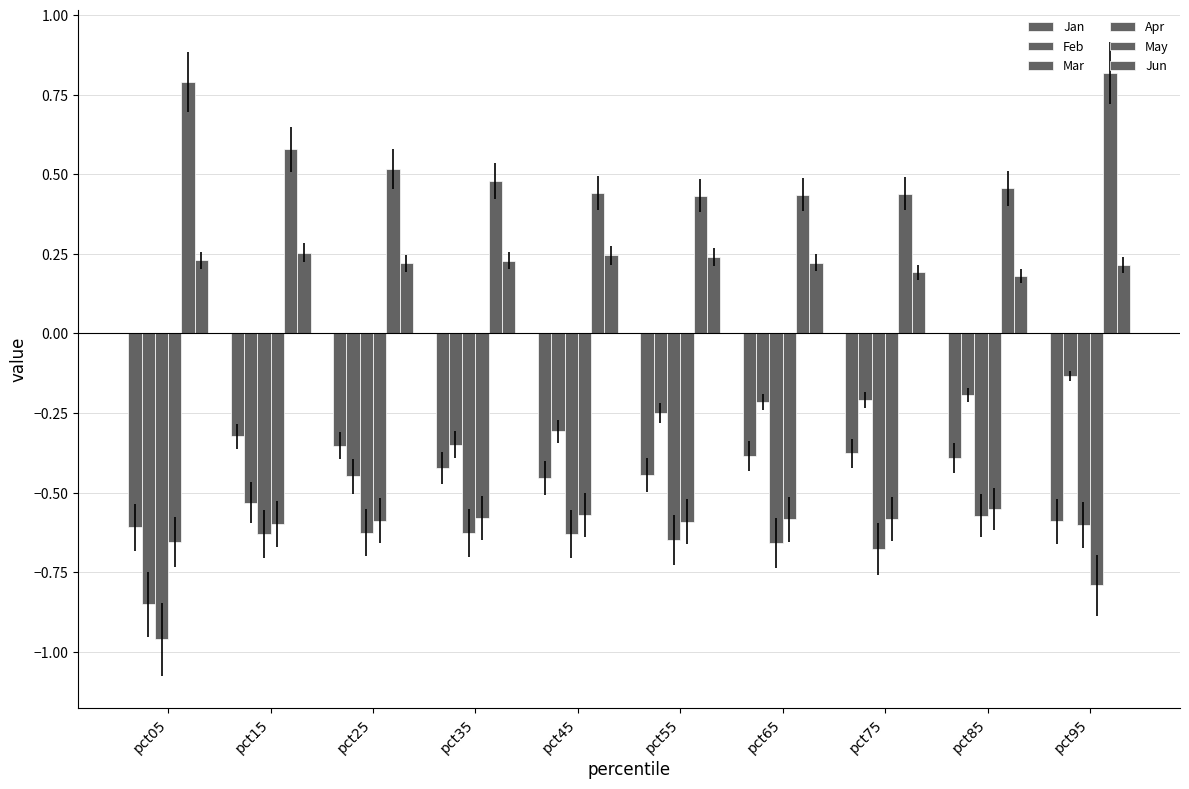

Count the number of categories in the chart.

10